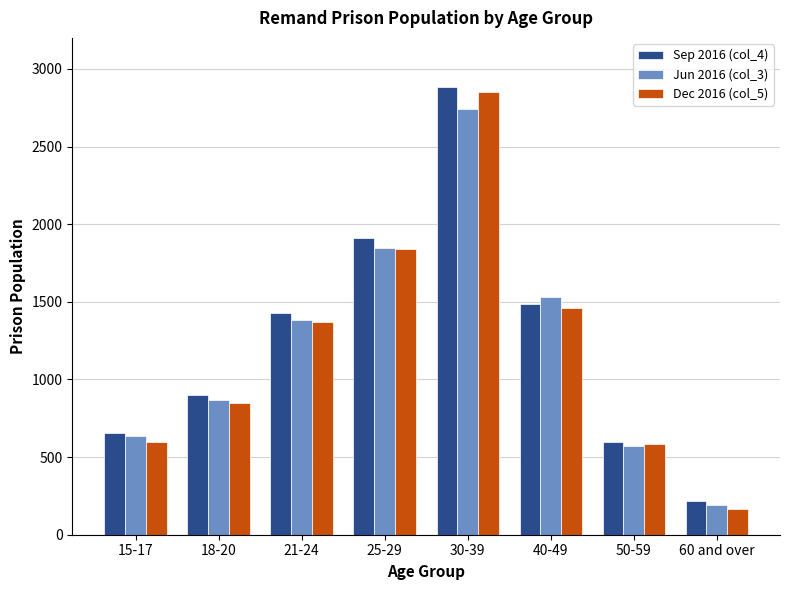

The Sep 2016 (col_4) series shows 220 at 60 and over. True or false?

True